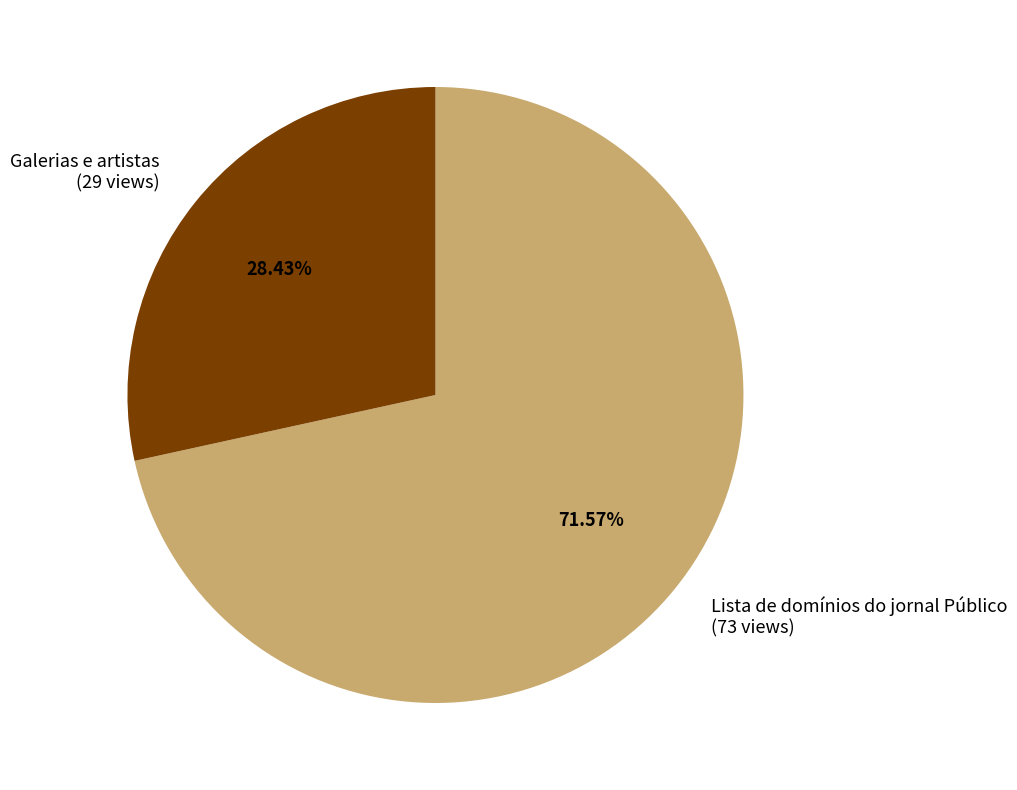

Does Galerias e artistas account for over 50% of the chart?

No